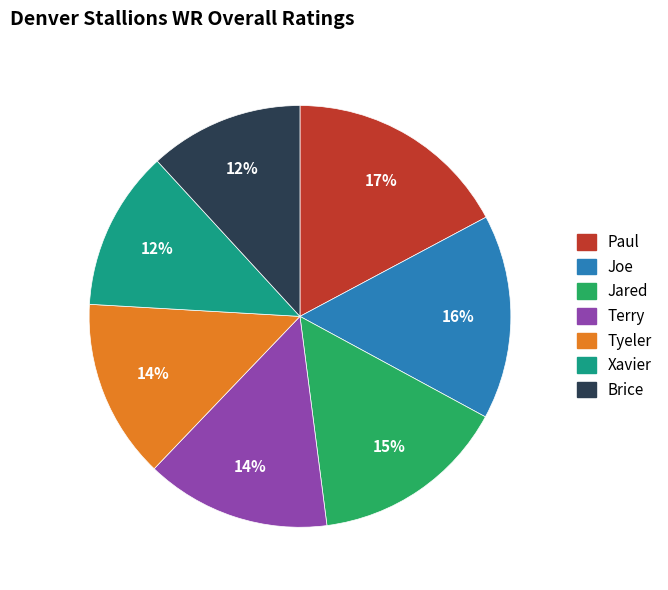

To the nearest percent, what is the combined percentage of Joe and Paul?

33%